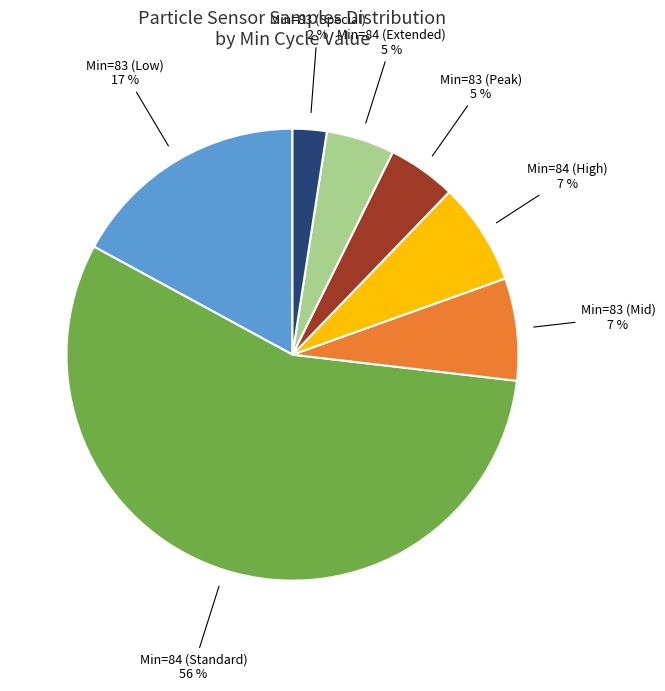

Which has a higher value, Min=84 (Standard) or Min=83 (Low)?

Min=84 (Standard)